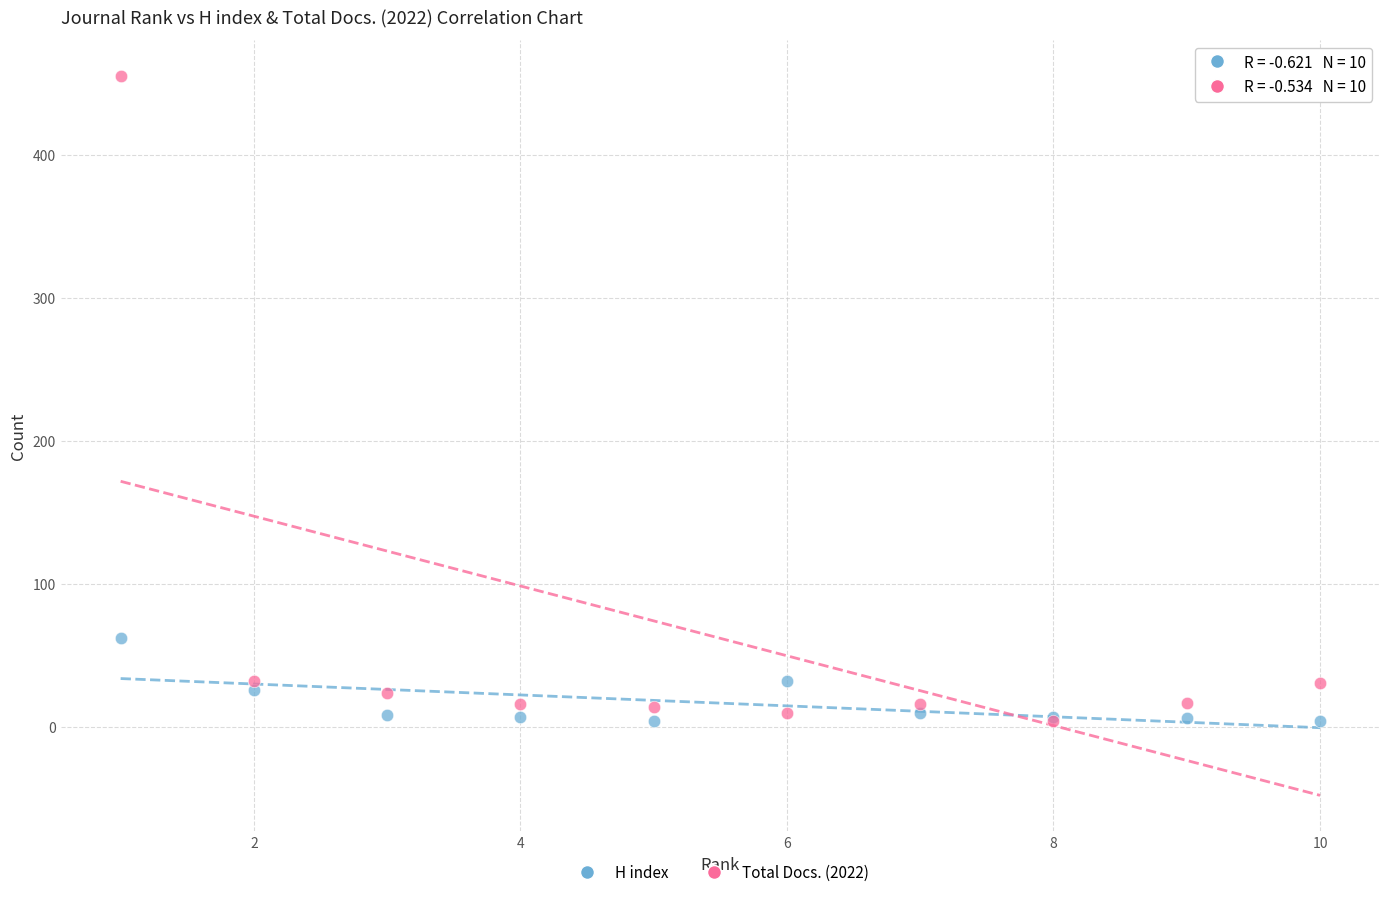

Across all series, what Y value is closest to 229?

62